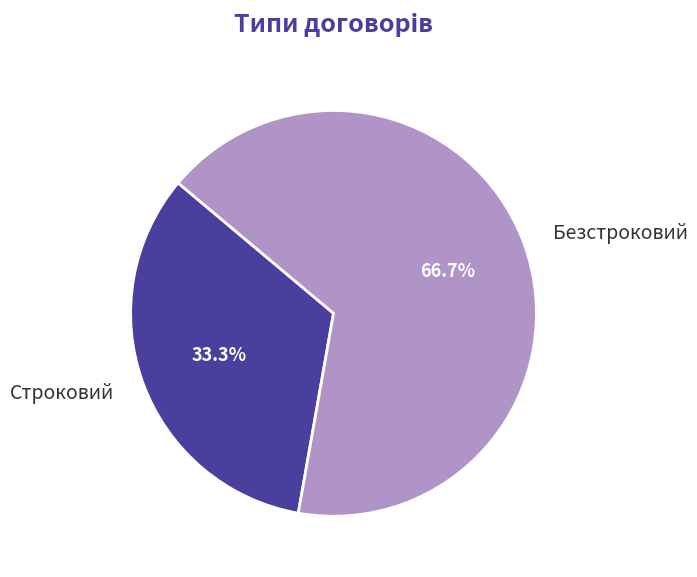

How many segments does this pie chart have?

2